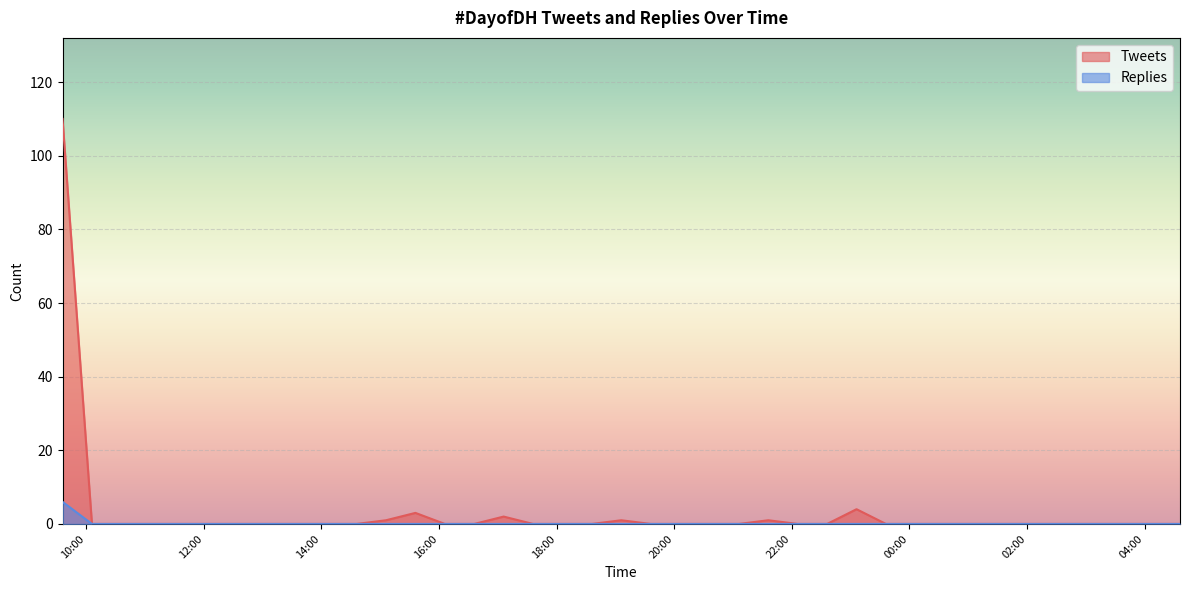

True or false: Replies has more than 2 points higher than both neighbors.

False